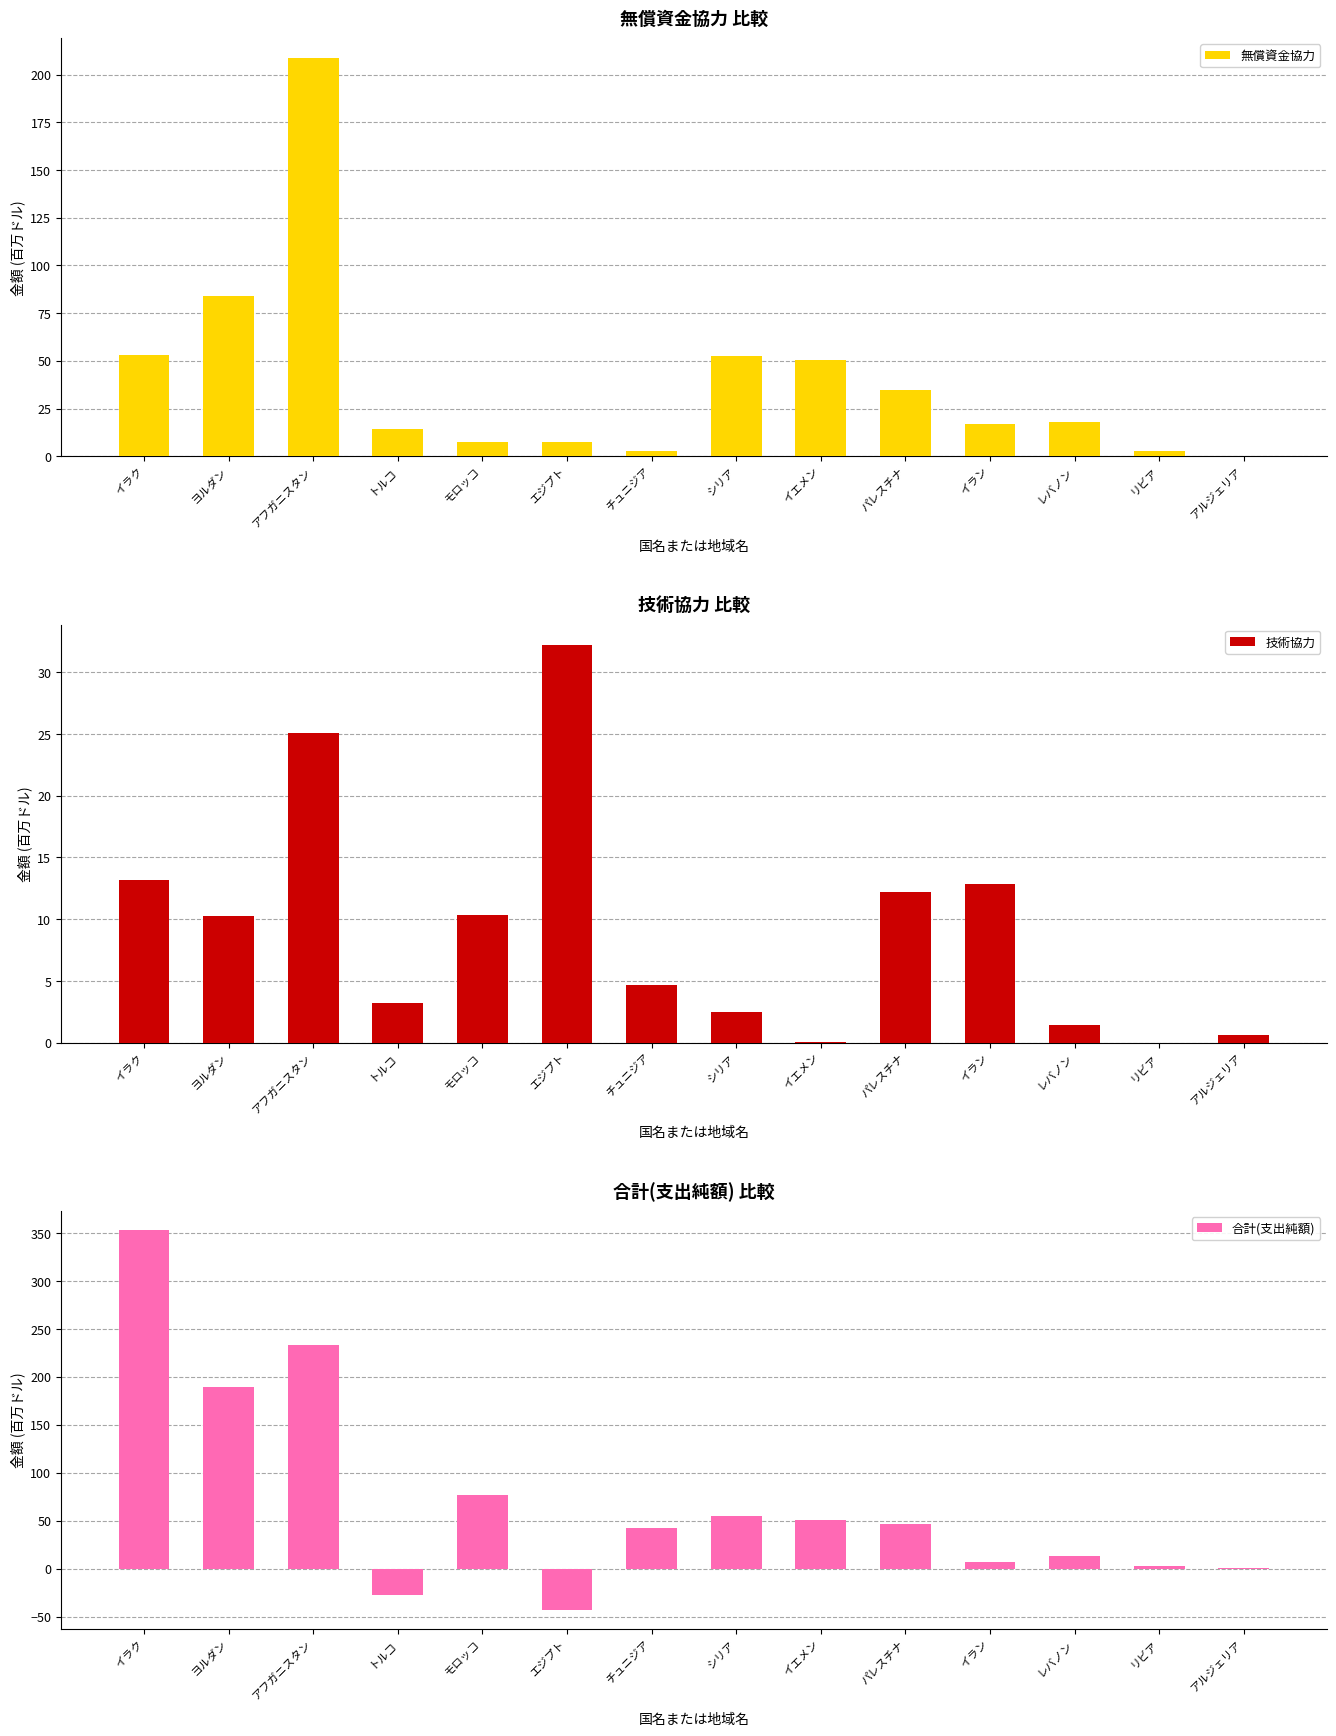

Rank the series by their average value, from lowest to highest.

技術協力, 無償資金協力, 合計(支出純額)